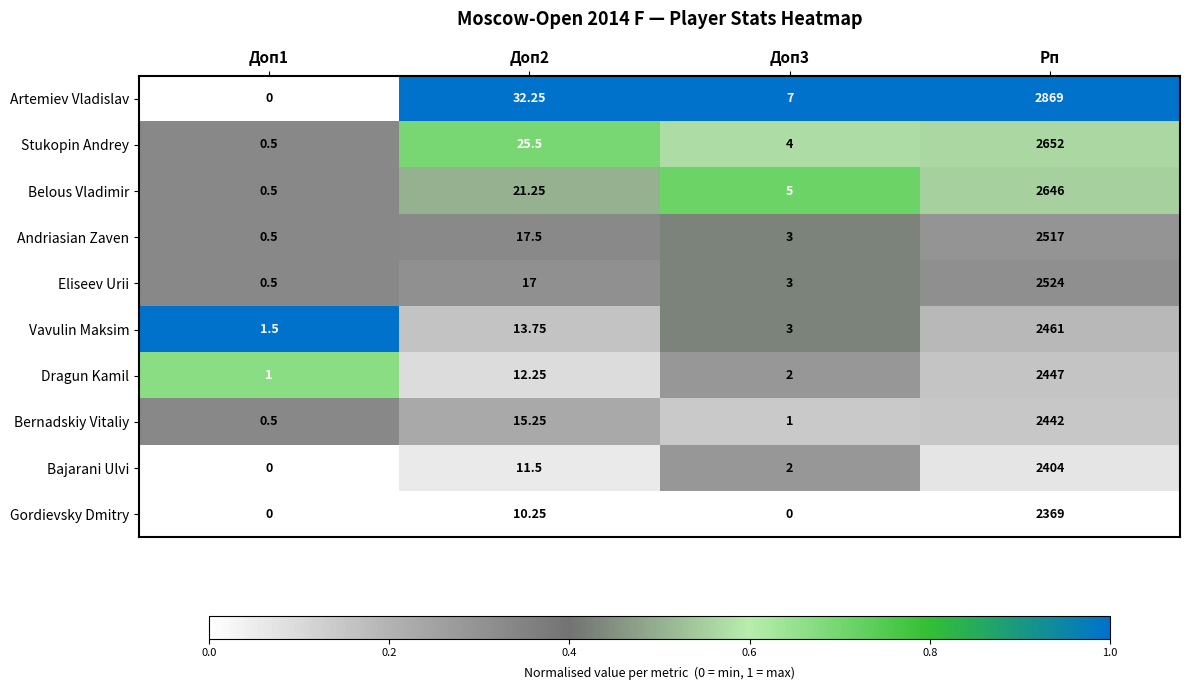

At which category does the chart reach its peak across all series?

Рп